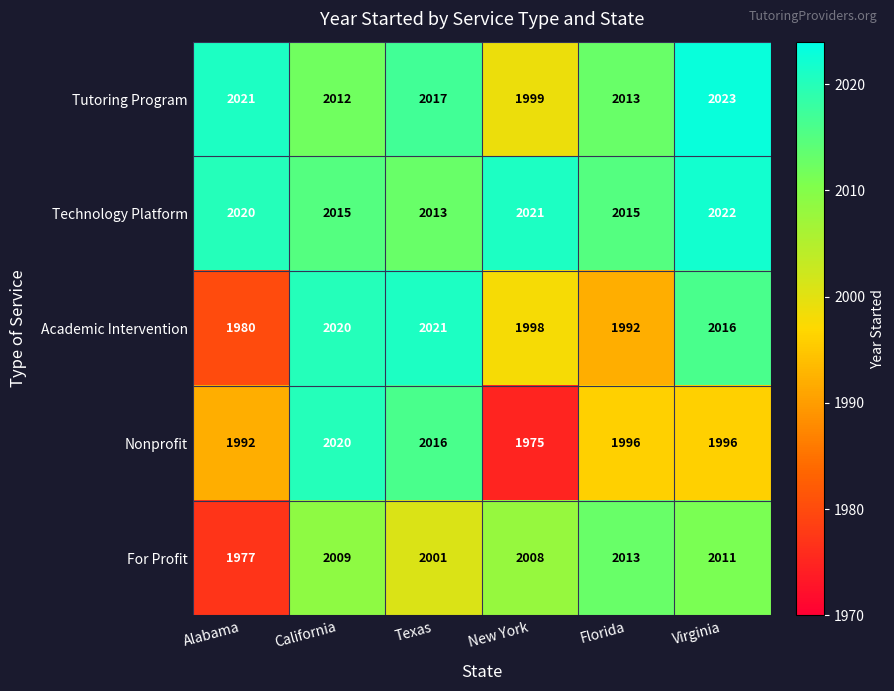

Which category has the highest value across all series?

Virginia